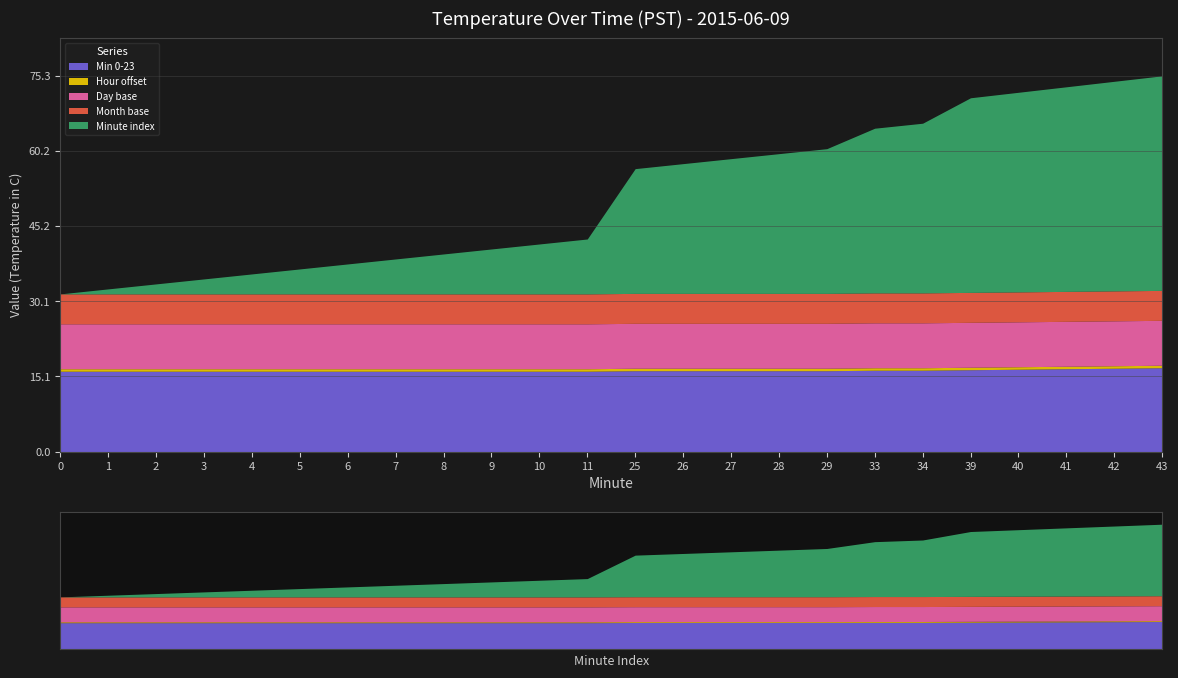

What is the value of the Month base point at the 14th from the left?

6.0